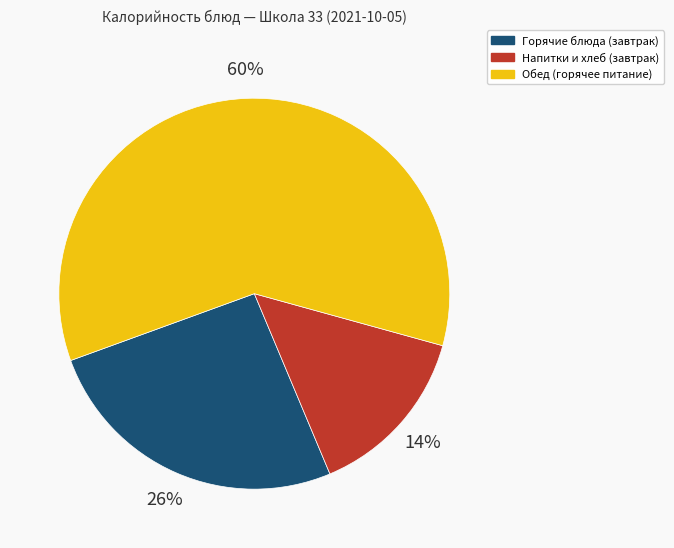

To the nearest percent, what is the average slice percentage?

33%